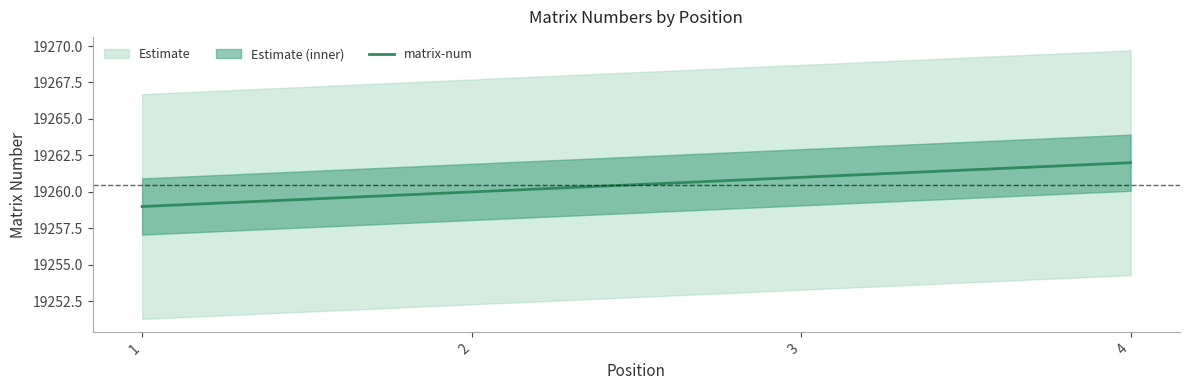

Is it true that the value at 2 is 19260?

True